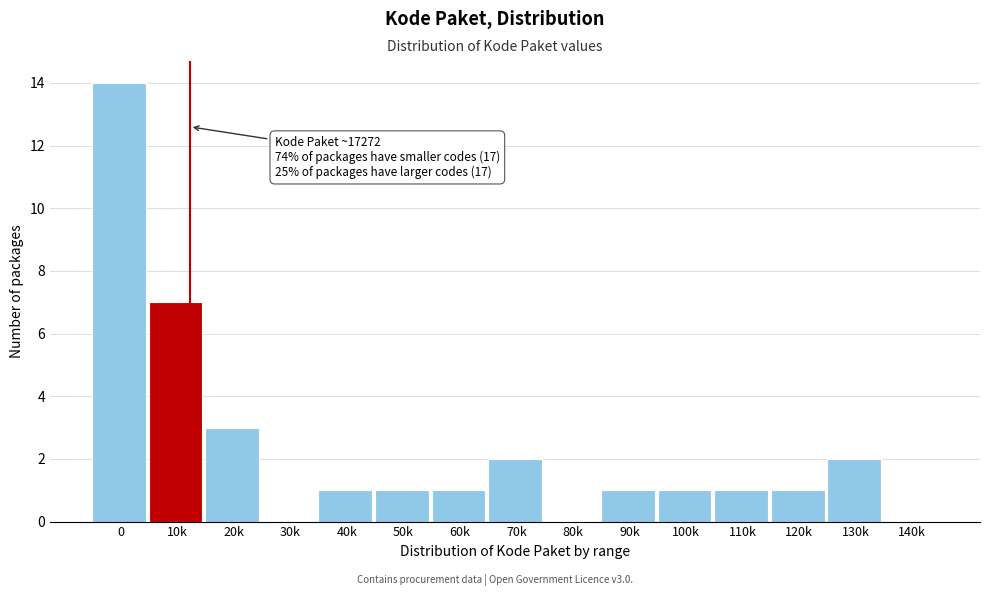

Reading right to left, what are all the values shown in this chart?

140k=0	130k=2	120k=1	110k=1	100k=1	90k=1	80k=0	70k=2	60k=1	50k=1	40k=1	30k=0	20k=3	10k=7	0=14